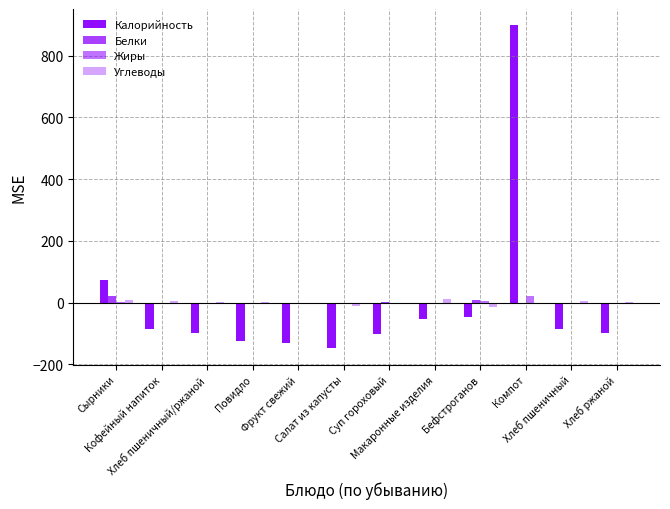

Is the value of Белки at Повидло greater than the value of Жиры at Бефстроганов?

No